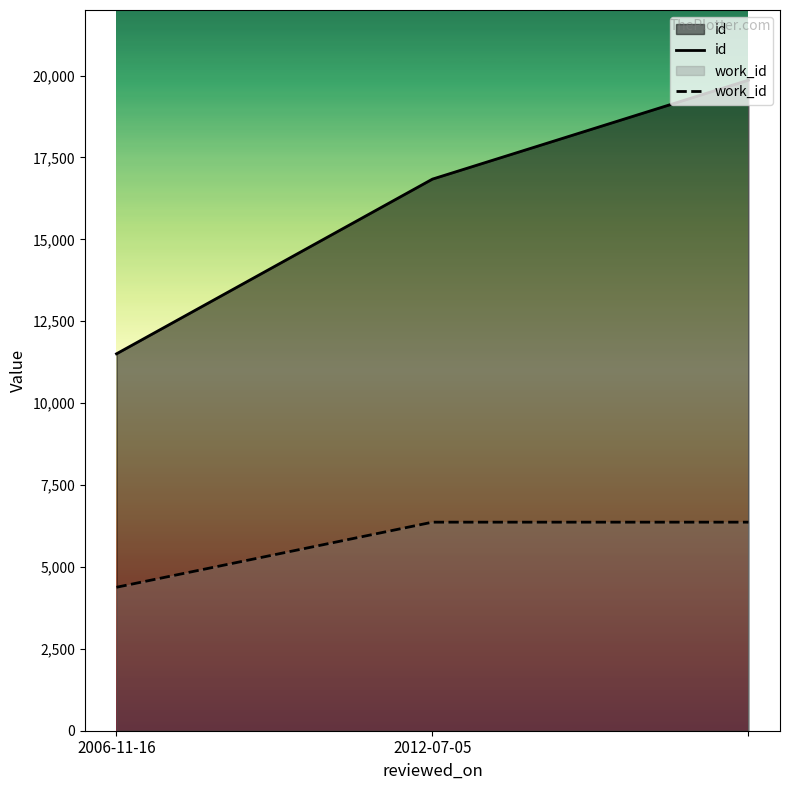

How many distinct data groups are displayed?

2